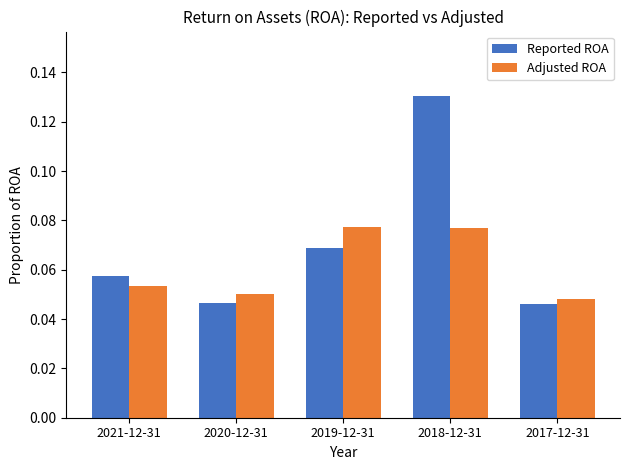

What are all the series names shown in the legend?

Reported ROA, Adjusted ROA